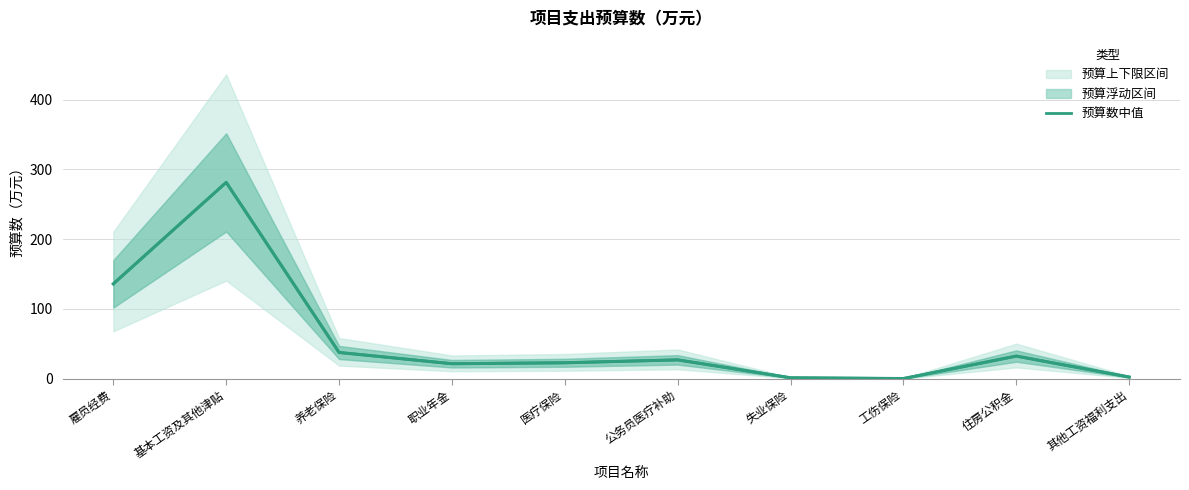

What is the sum of all values?

563.0